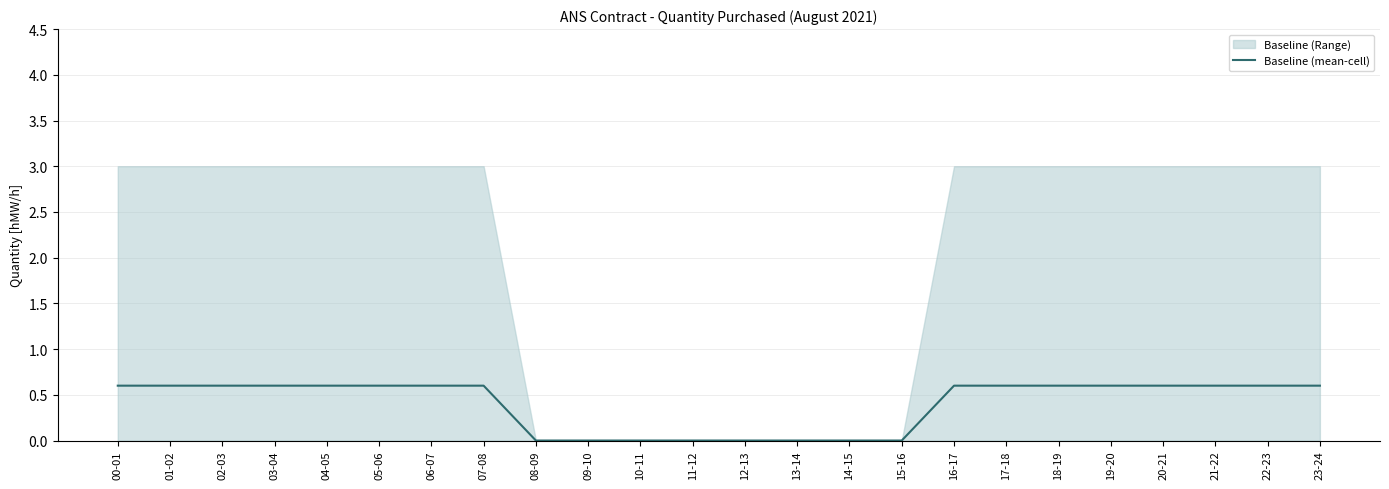

Which category has the highest value across all series?

00-01